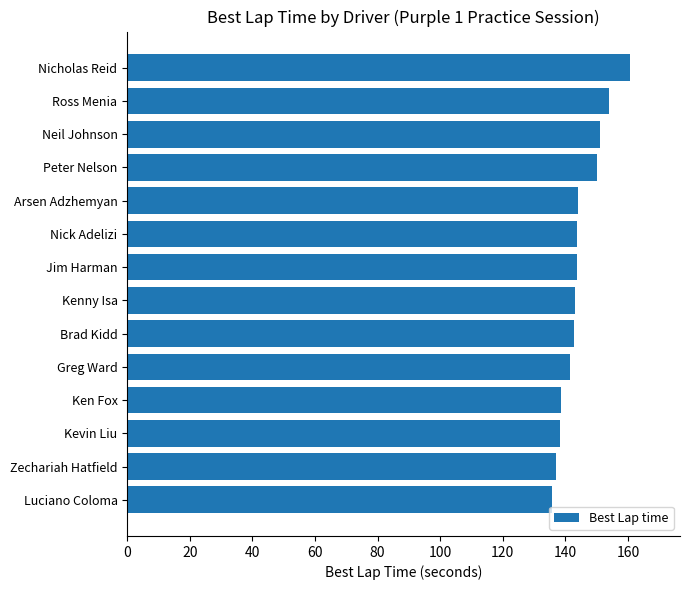

Which has a higher value, Neil Johnson or Nicholas Reid?

Nicholas Reid